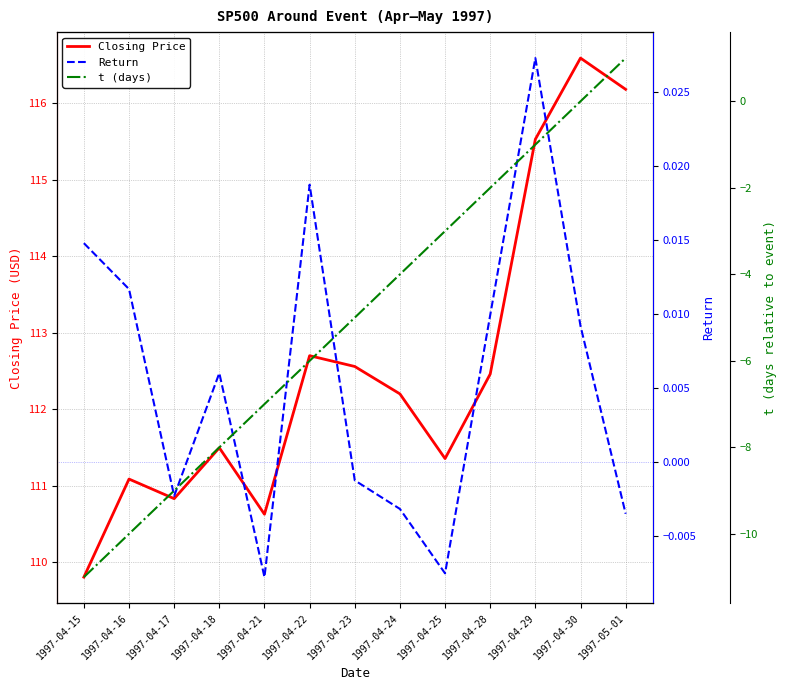

Which series changed the most between 1997-04-23 and 1997-04-28?

t (days)